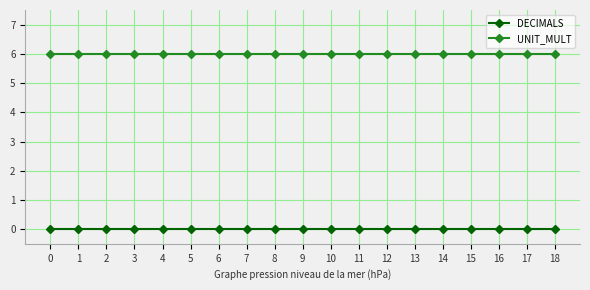

The value of UNIT_MULT at 4 is 9. True or false?

False